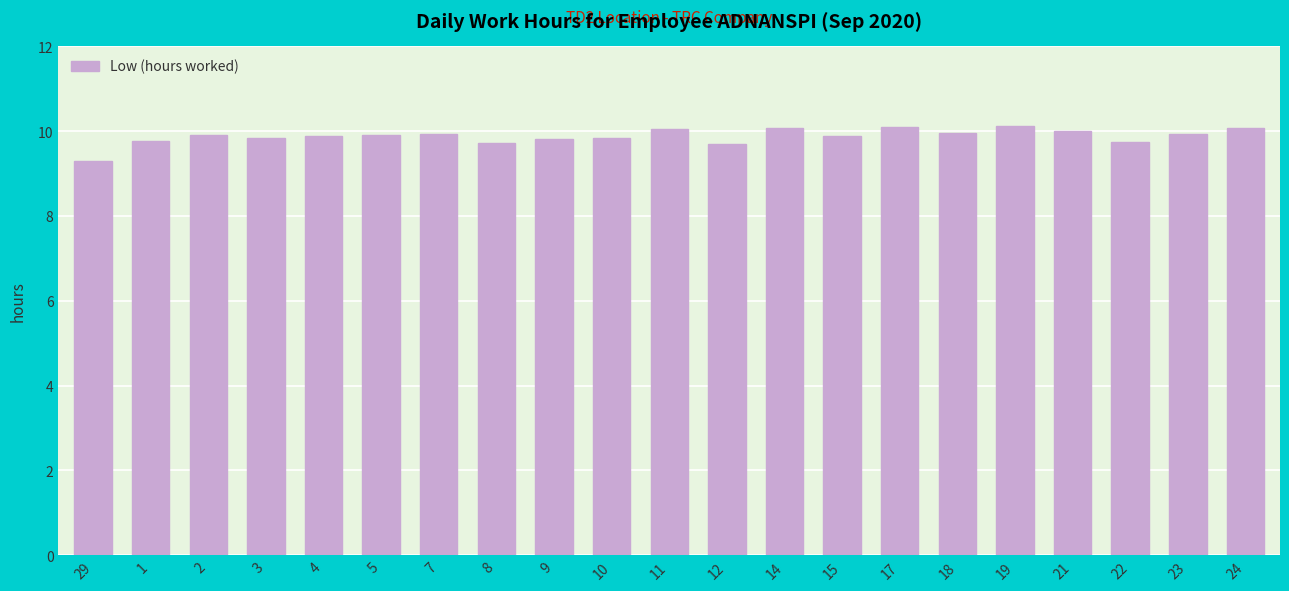

Is it true that the value at 19 is 10.1?

True